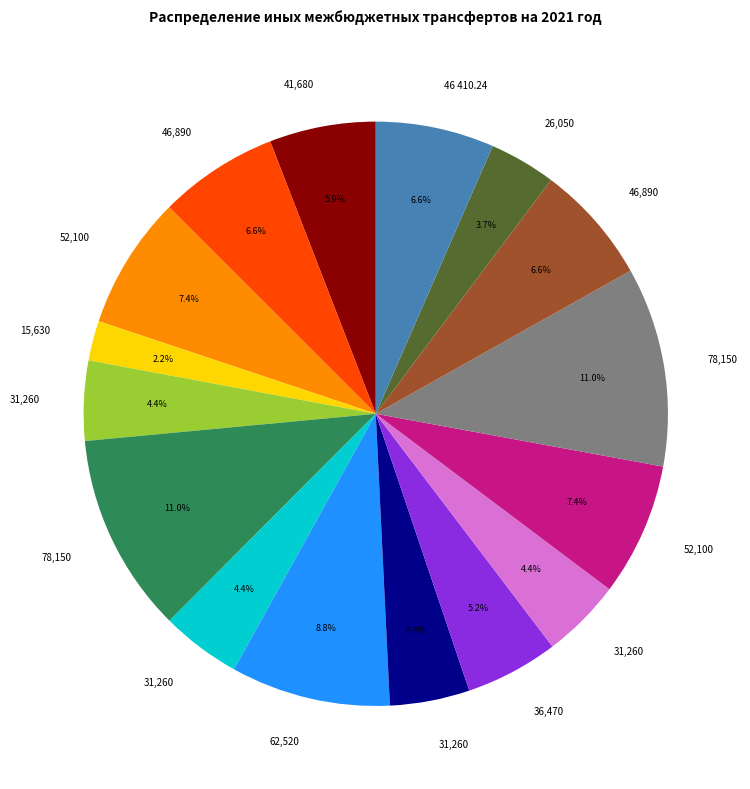

Does any single category account for the majority?

No